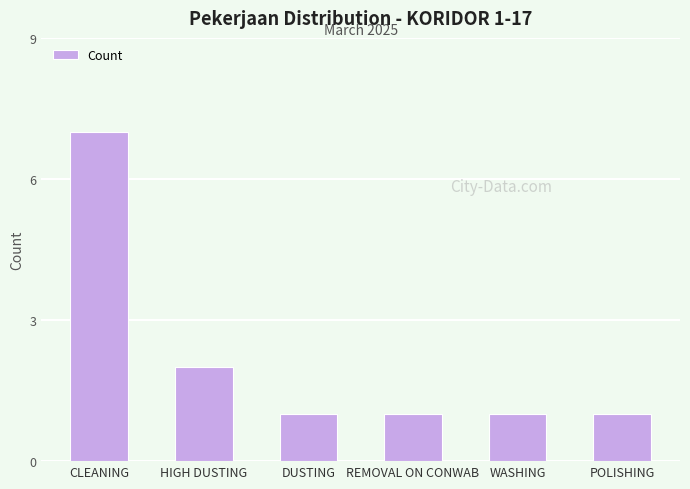

What is the label of the 1st bar from the left?

CLEANING